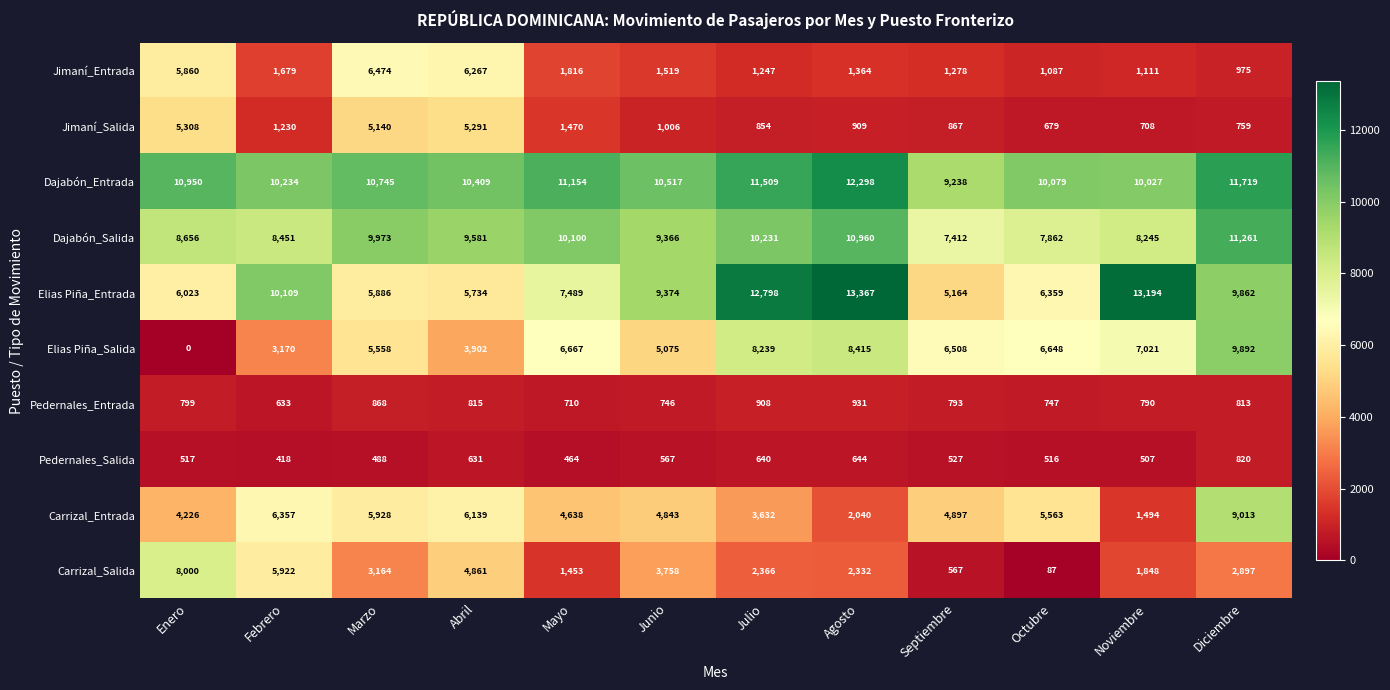

The value of Elias Piña_Entrada at Marzo is 5886. True or false?

True